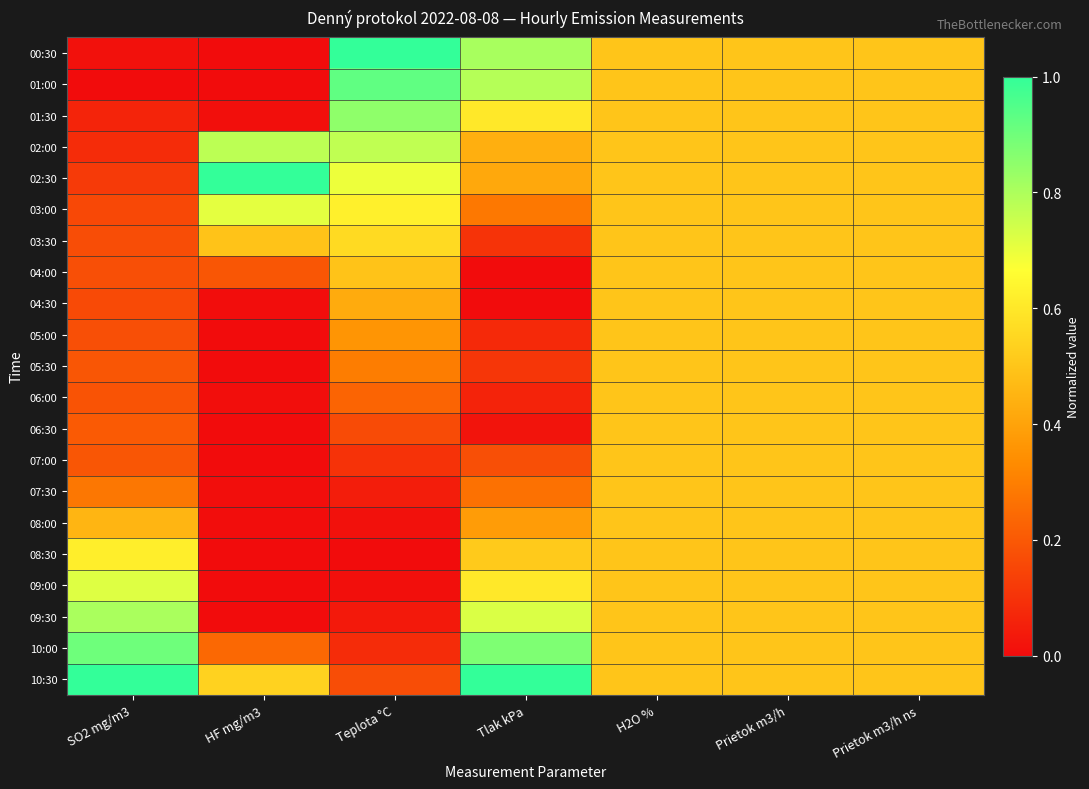

Which category has the lowest value across all series?

SO2 mg/m3